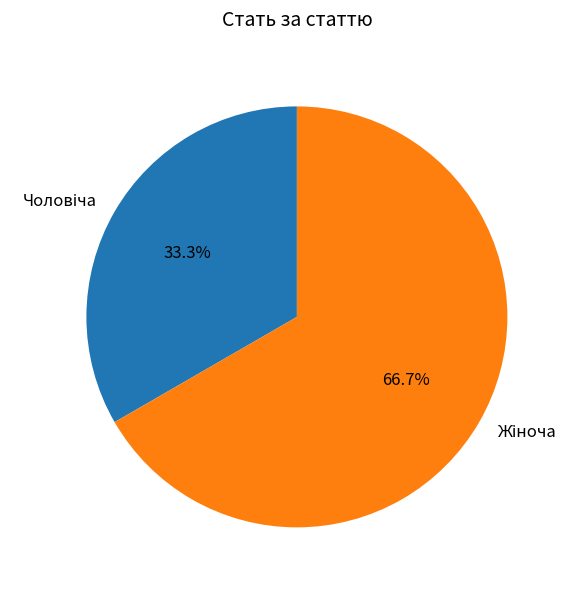

Does any single category account for the majority?

Yes